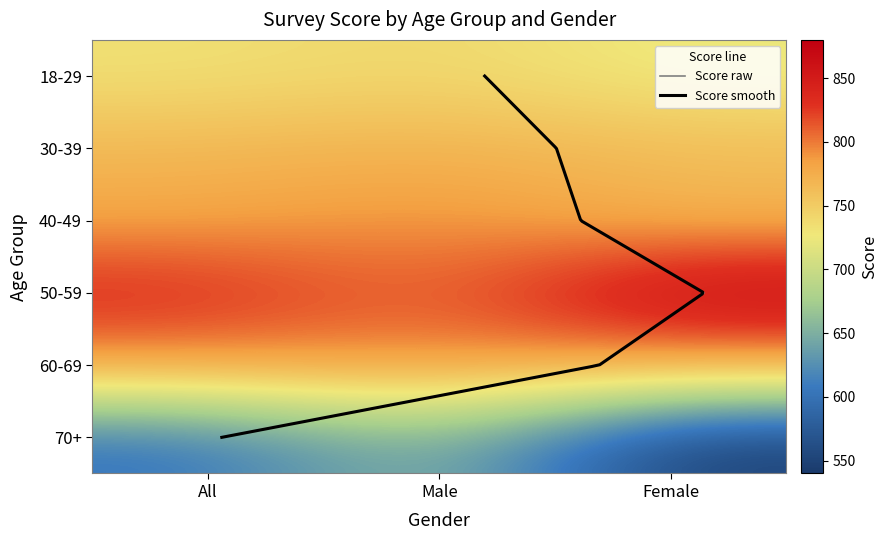

What is the sum of the 40-49 values at Female and All?

1545.1